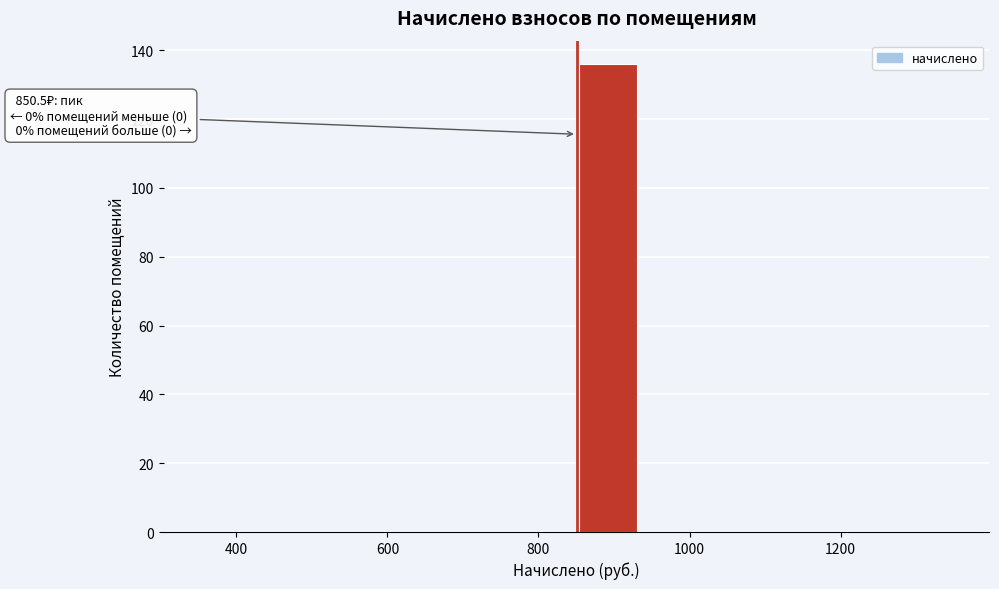

Over which range of the x-axis is the bar tallest?

860 to 940